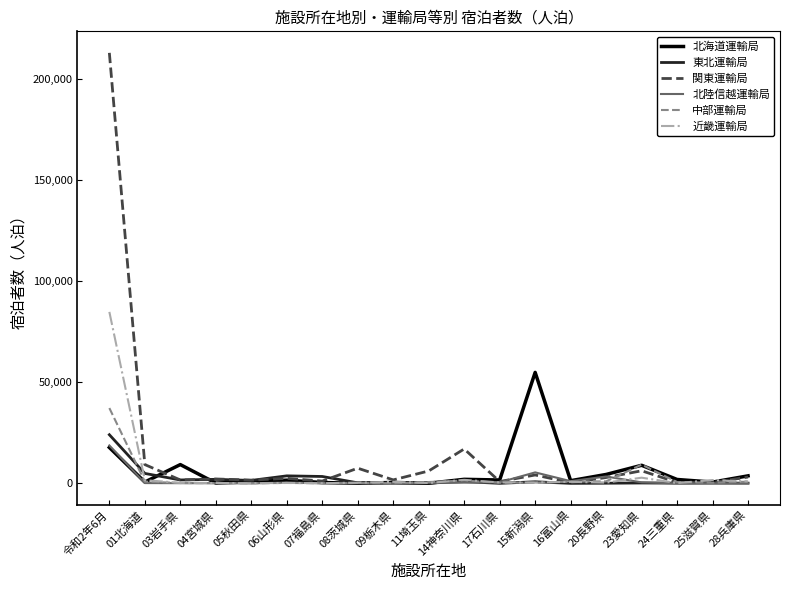

The value of 東北運輸局 at 07福島県 is 3429. True or false?

True